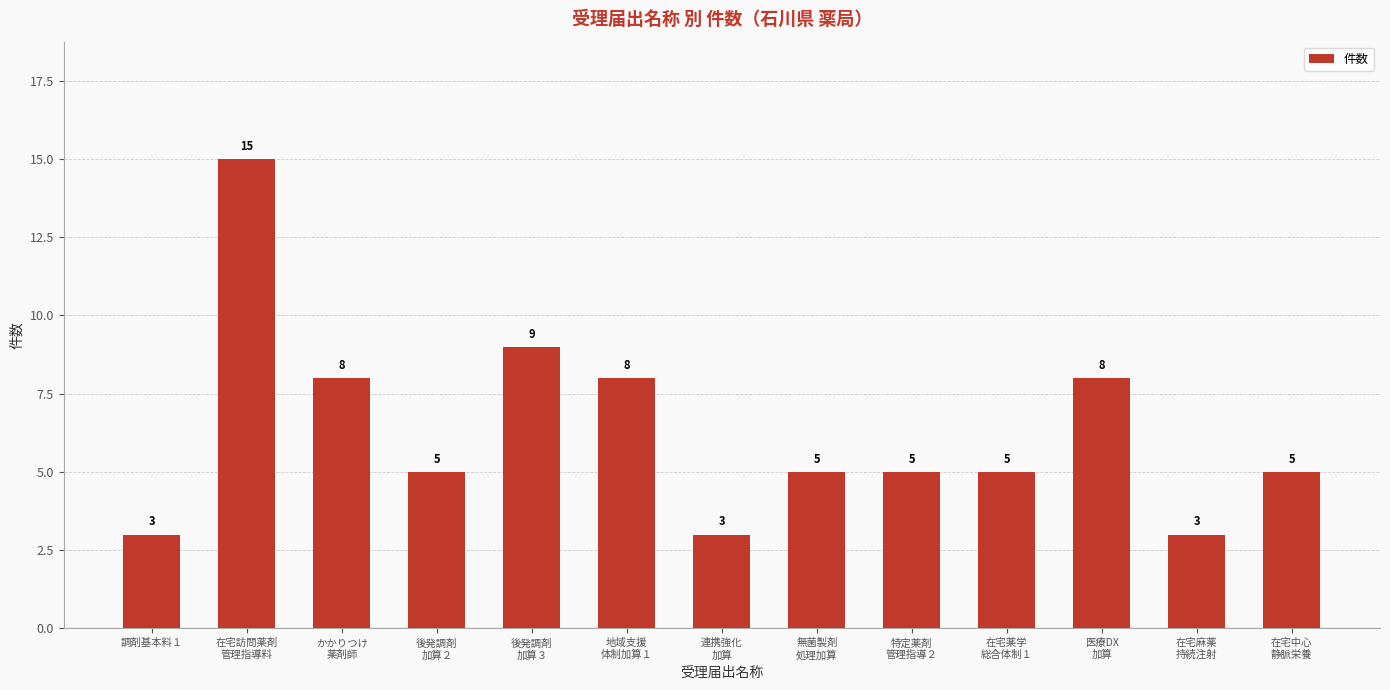

How many distinct data groups are displayed?

1